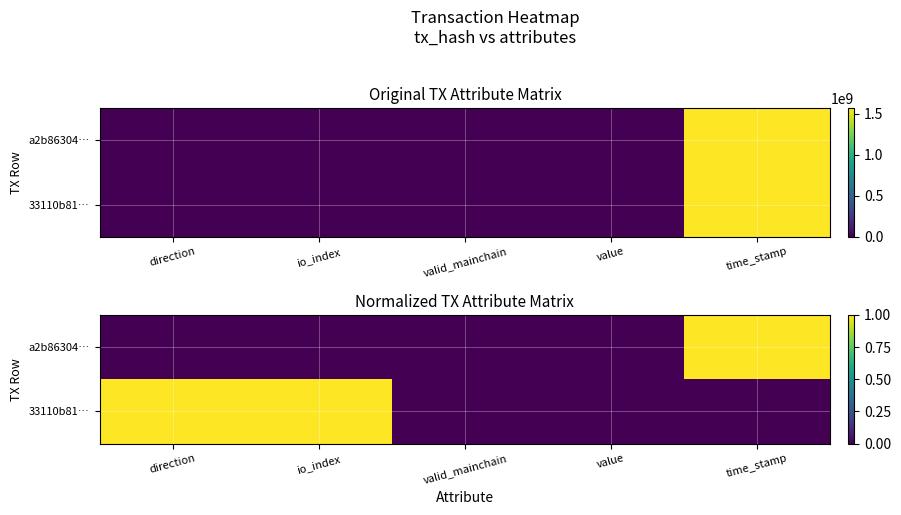

Rank the series by their average value, from lowest to highest.

a2b86304…, 33110b81…